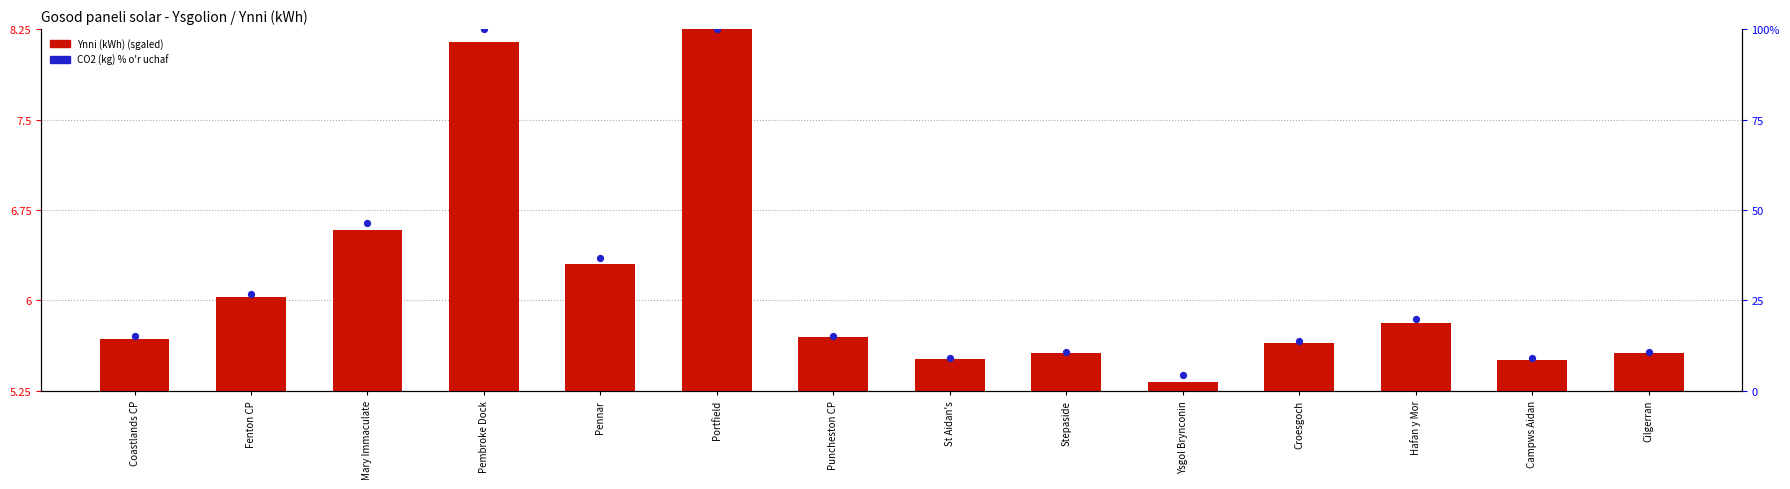

Which series reaches the maximum Y coordinate?

CO2 (kg) % o'r uchaf